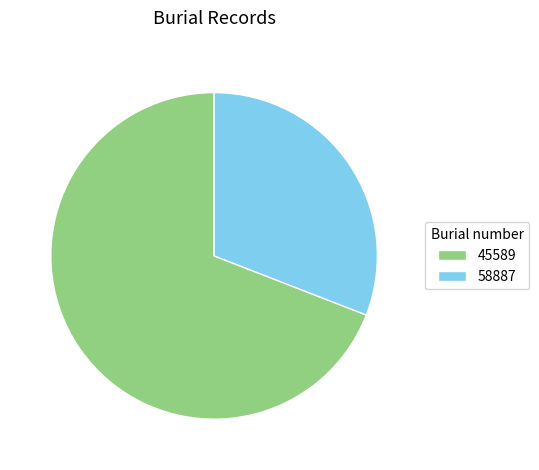

Between 58887 and 45589, which is larger?

45589